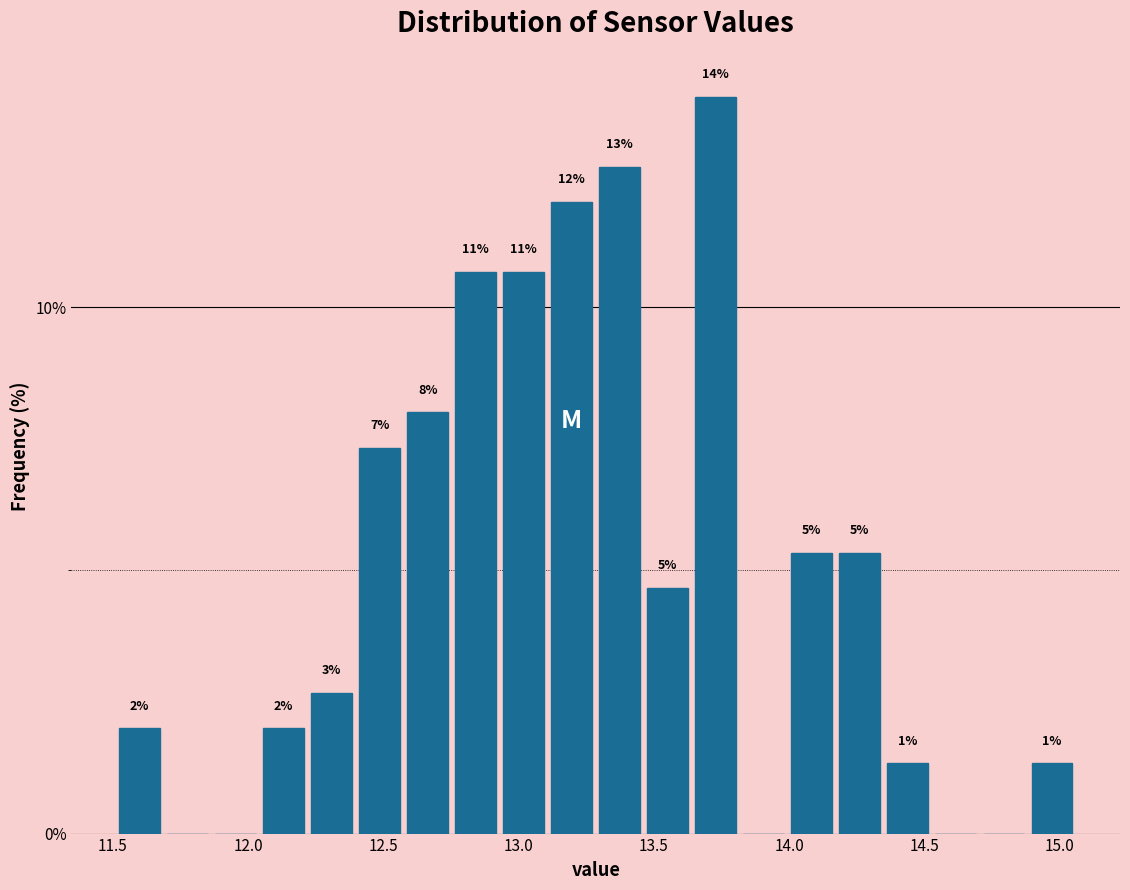

Read against the x-axis, roughly where is the centre of the tallest bar?

13.75